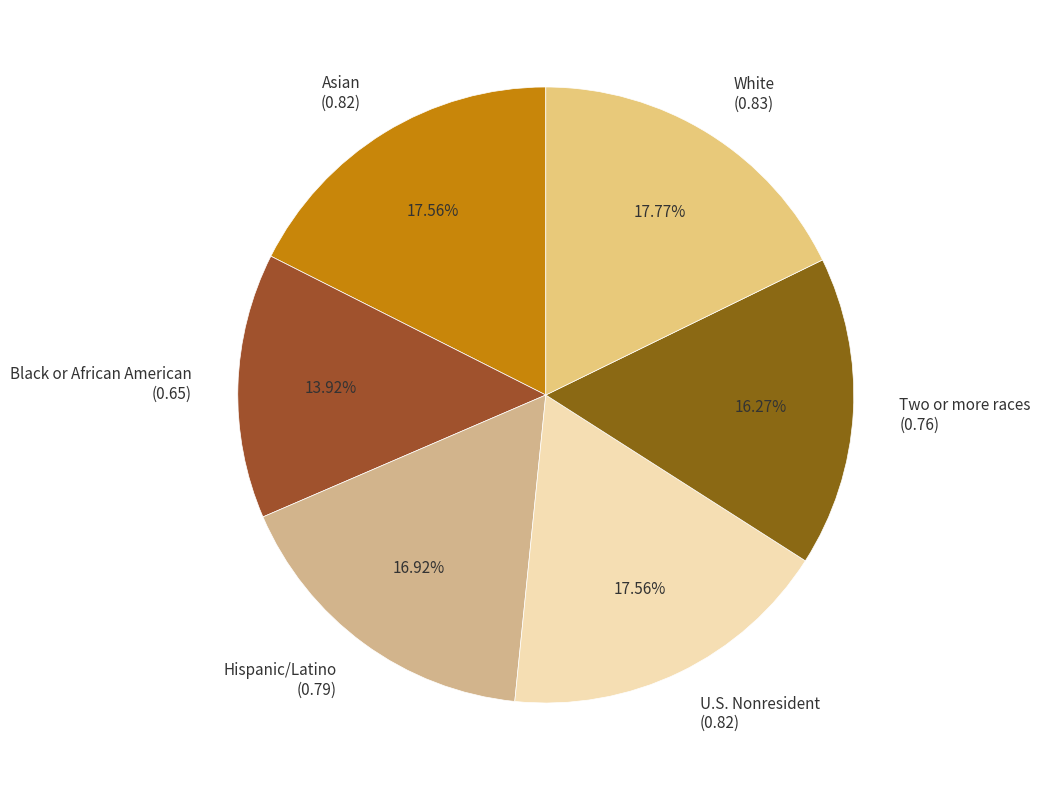

Which slice is the smallest?

Black or African American